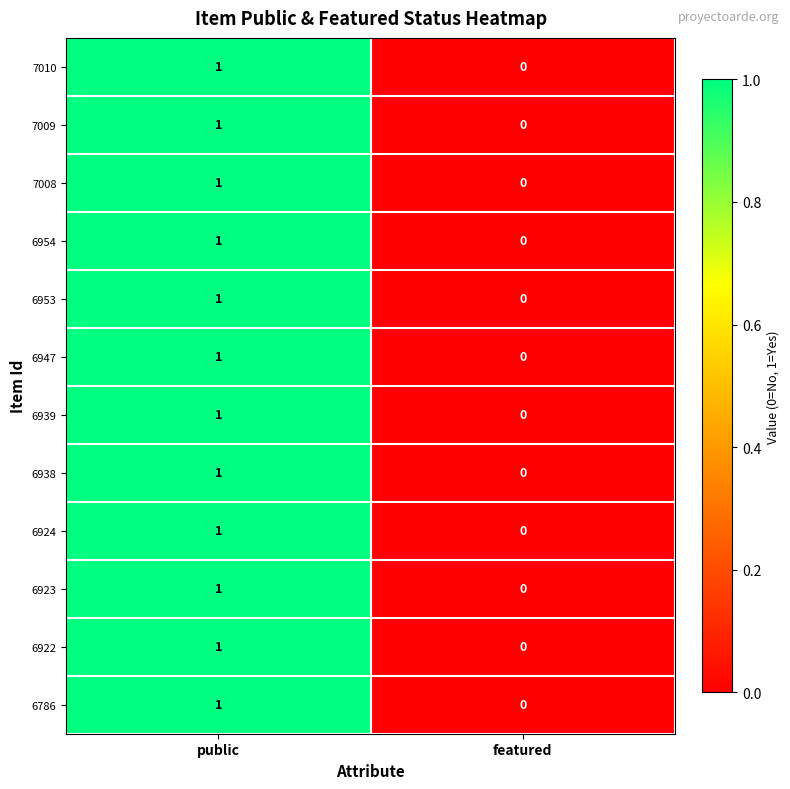

At which category is the sum across all series the highest?

public